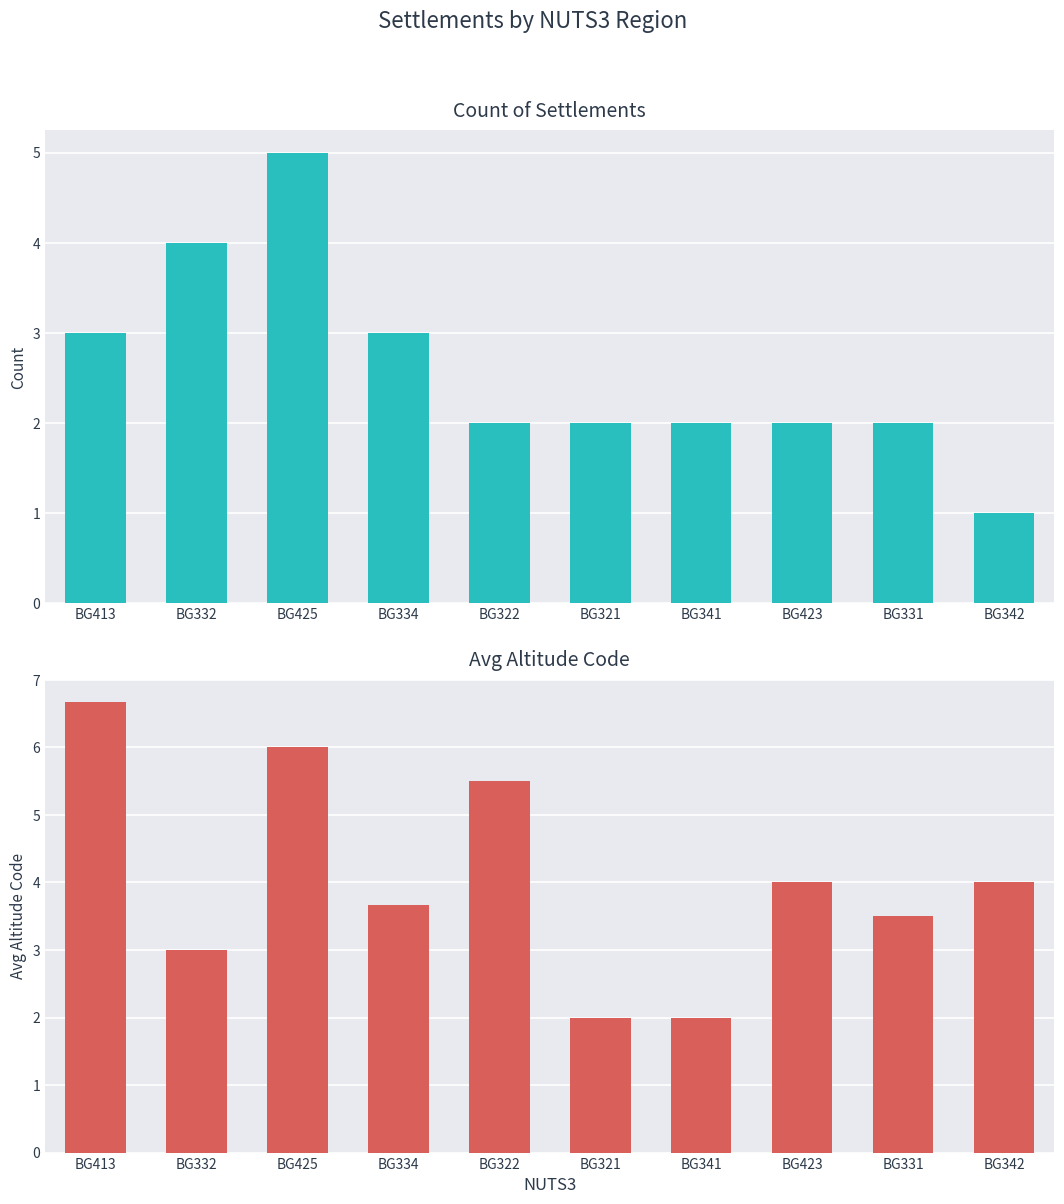

Which category has the highest value across all series?

BG413